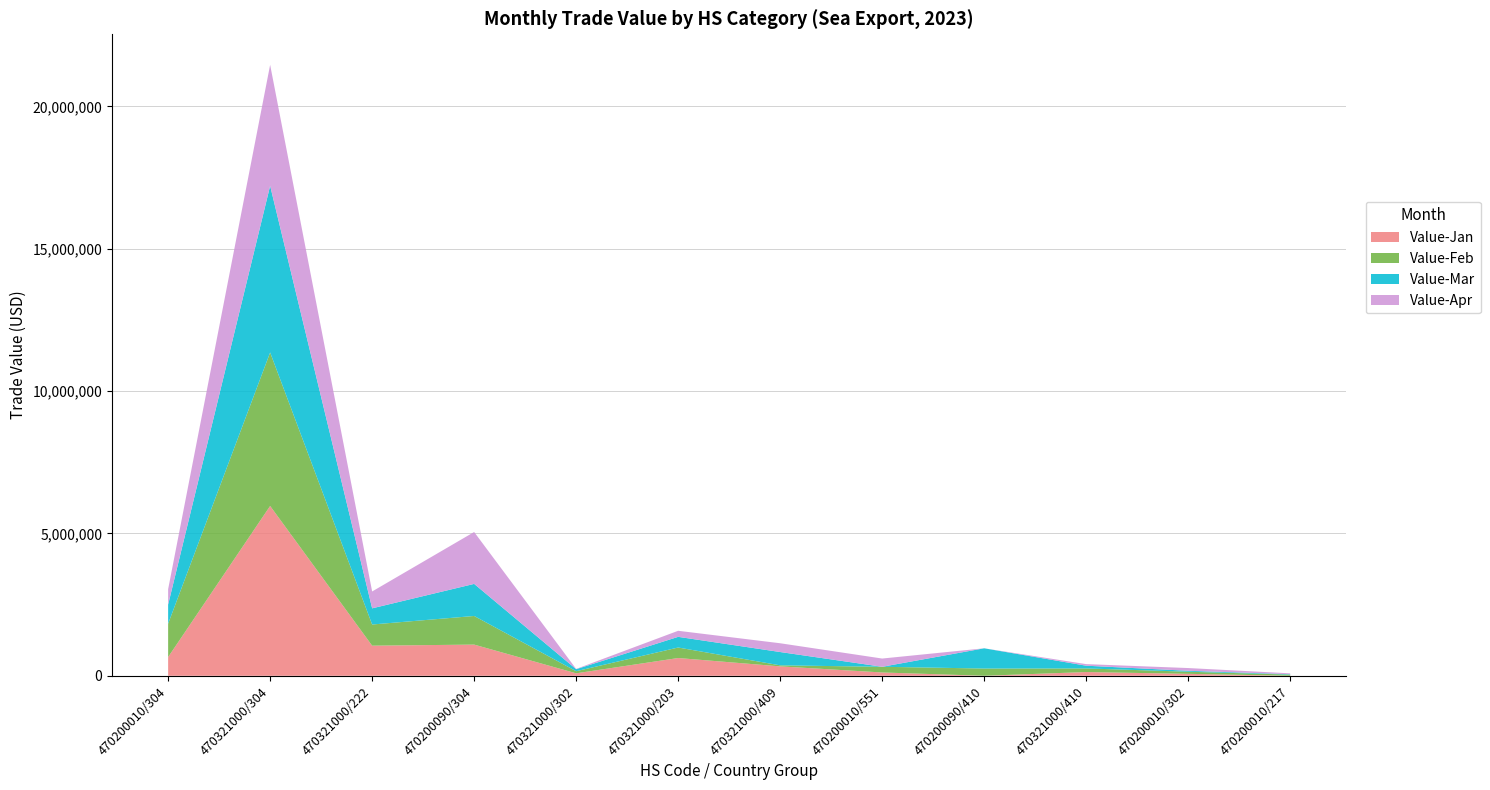

At which category is the sum across all series the highest?

470321000/304